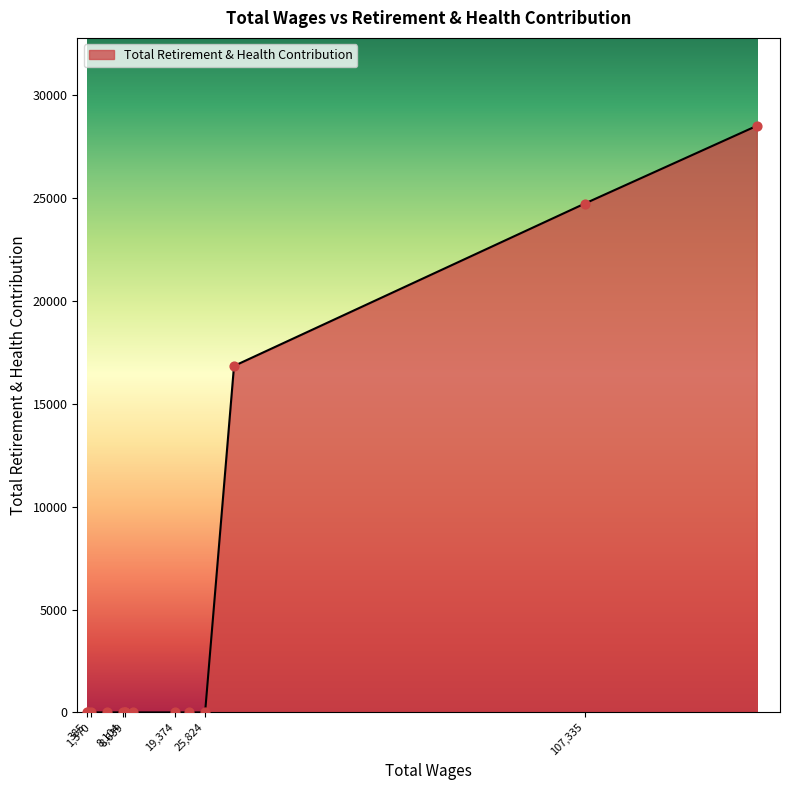

What is the greatest value displayed?

28512